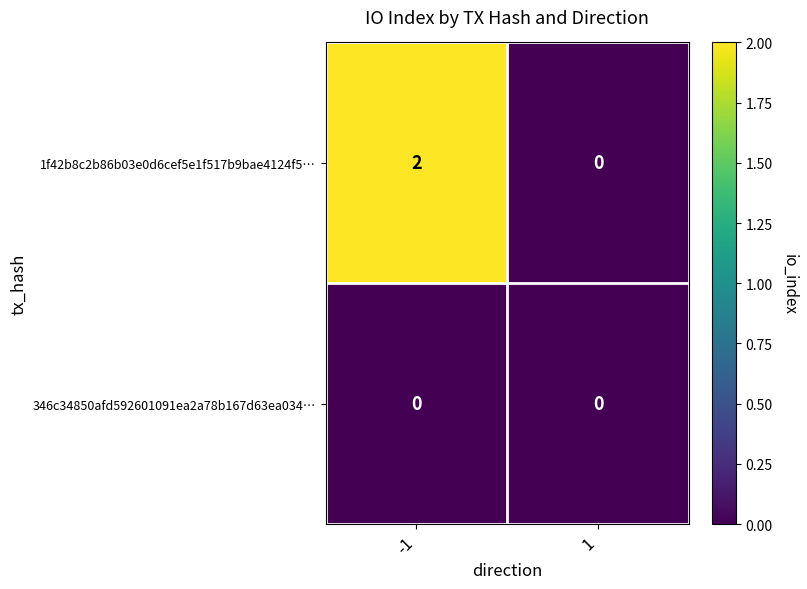

Count the number of data series in this chart.

2